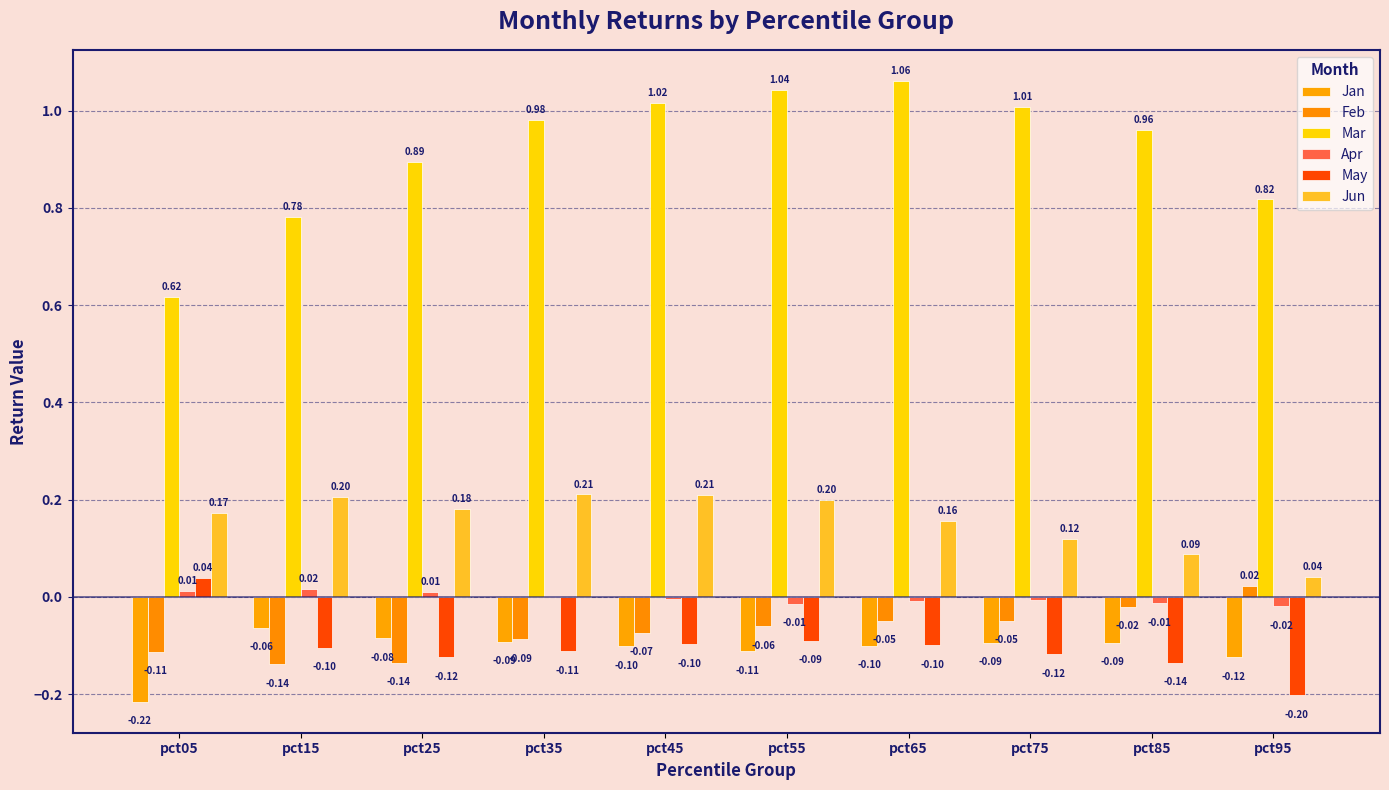

How many values in Feb are above zero?

1